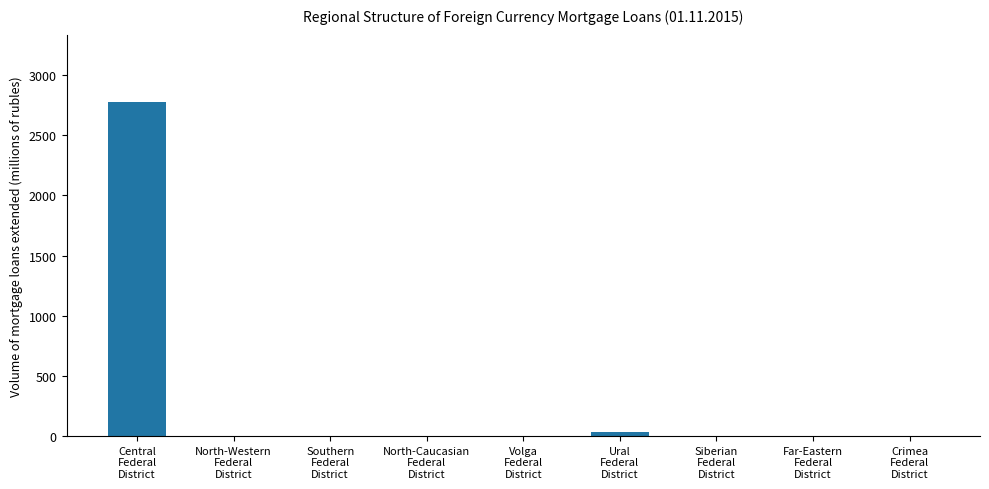

What is the sum of all values?

2813